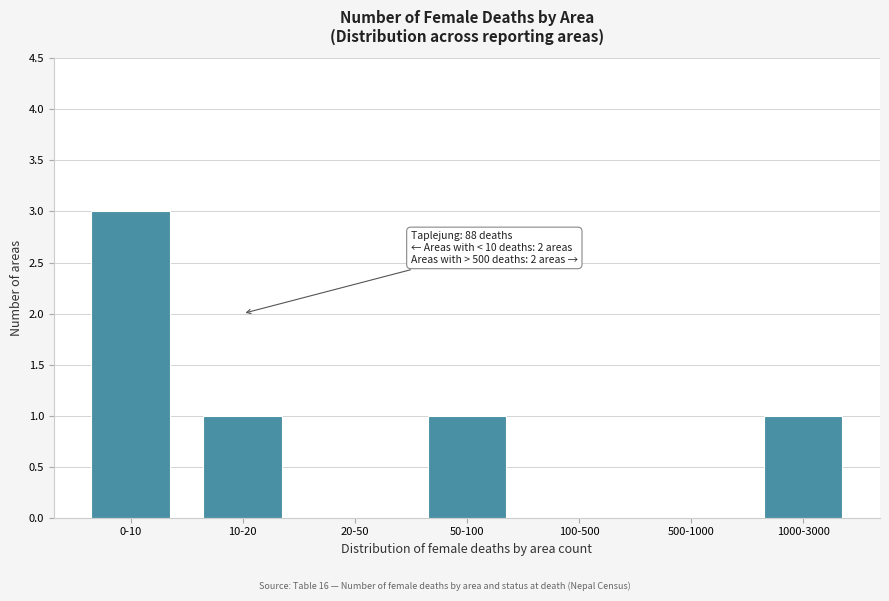

Reading left to right, transcribe all the data shown in this chart.

0-10=3	10-20=1	20-50=0	50-100=1	100-500=0	500-1000=0	1000-3000=1